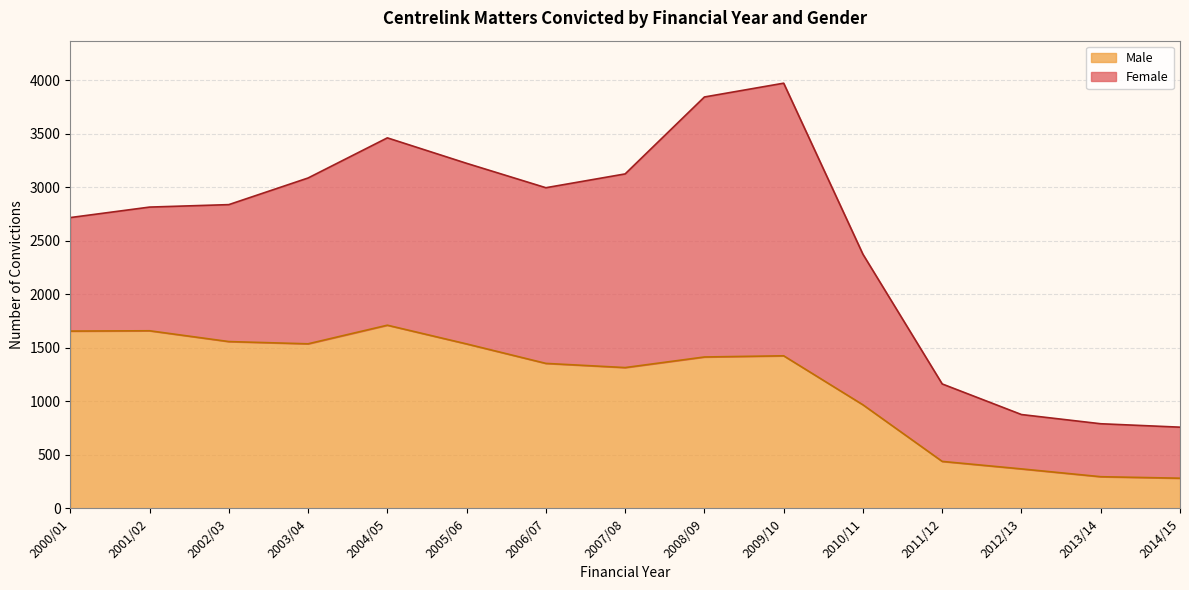

Rank the categories by value from lowest to highest.

2014/15, 2013/14, 2012/13, 2011/12, 2010/11, 2007/08, 2006/07, 2008/09, 2009/10, 2005/06, 2003/04, 2002/03, 2000/01, 2001/02, 2004/05